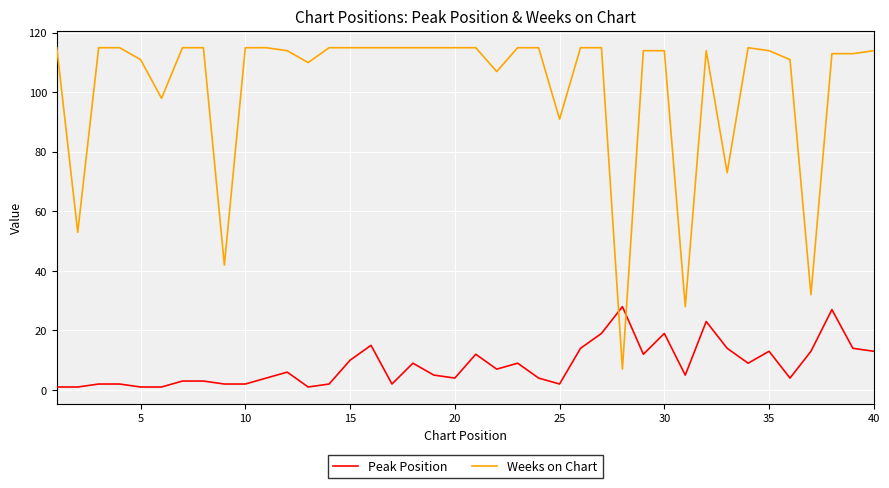

What is the maximum value for Peak Position?

28